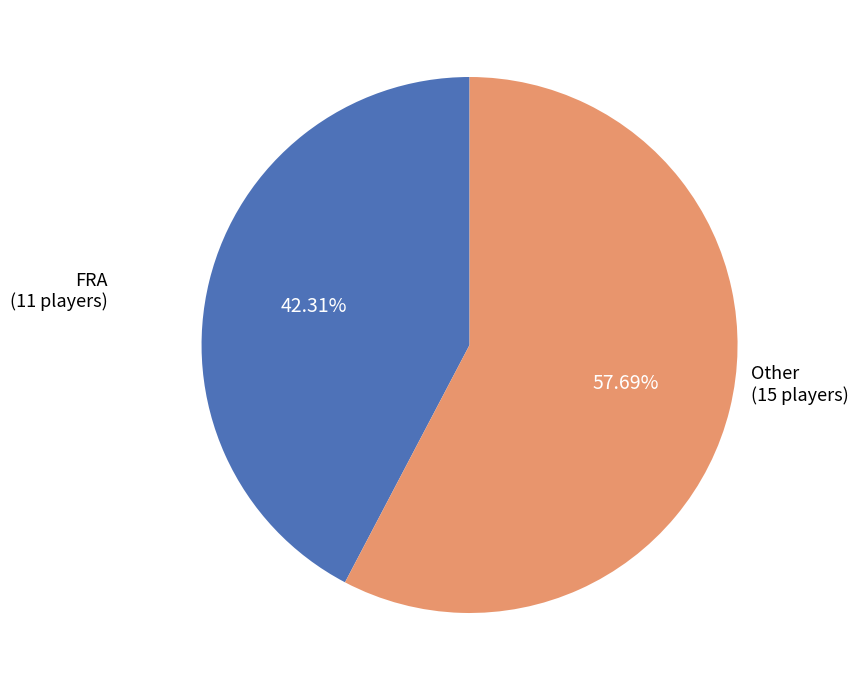

Is there any slice that represents more than half of the pie?

Yes